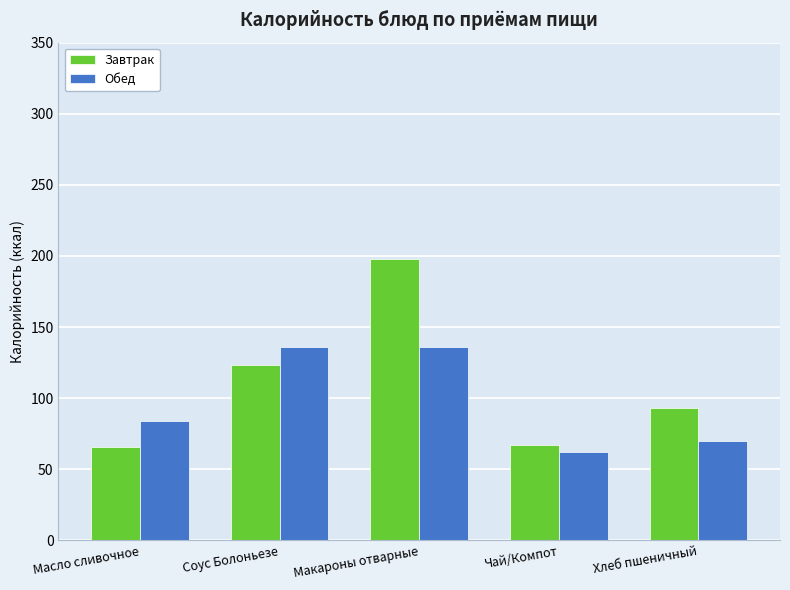

What value does the Завтрак series have at Соус Болоньезе, to the nearest 10?

120